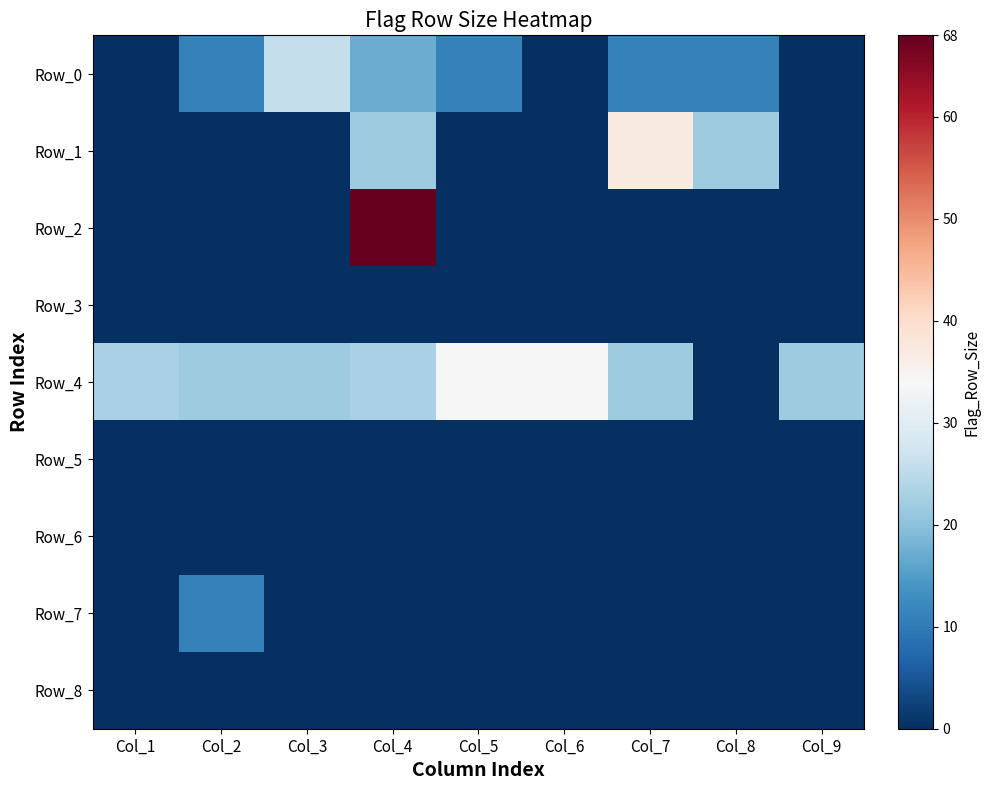

What is the greatest value displayed?

68